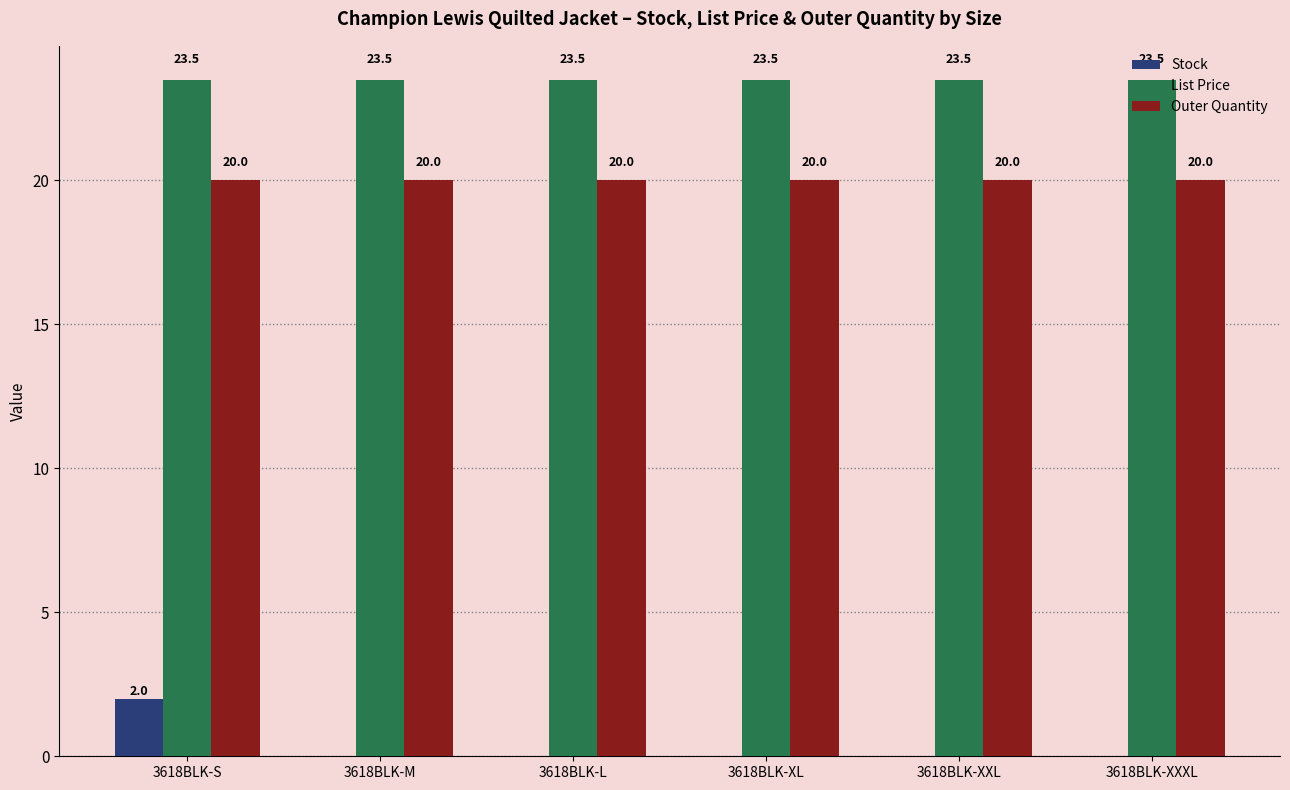

True or false: List Price has a value of 23.5 at 3618BLK-M.

True